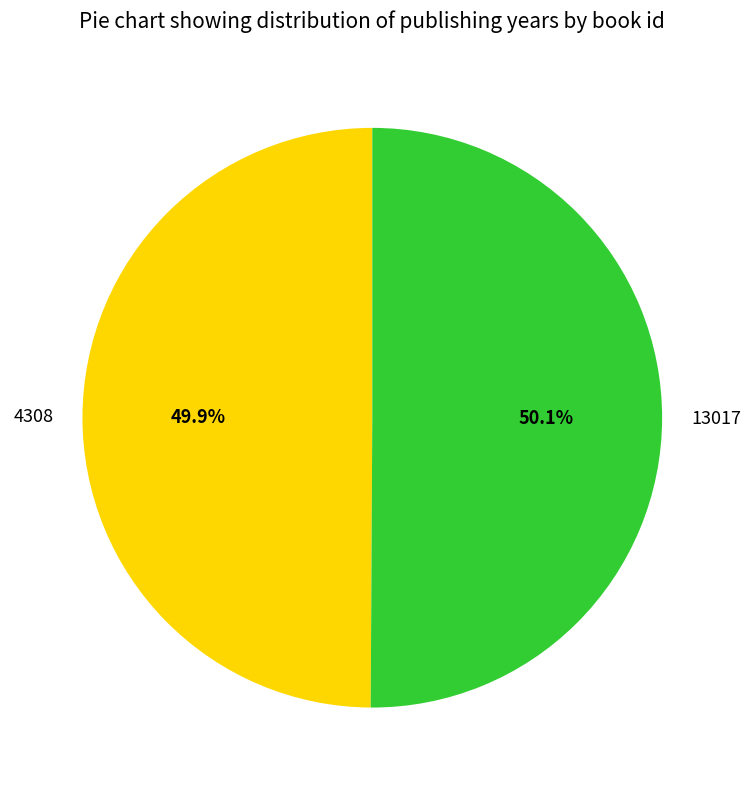

What percentage is the 13017 slice, to the nearest percent?

50%